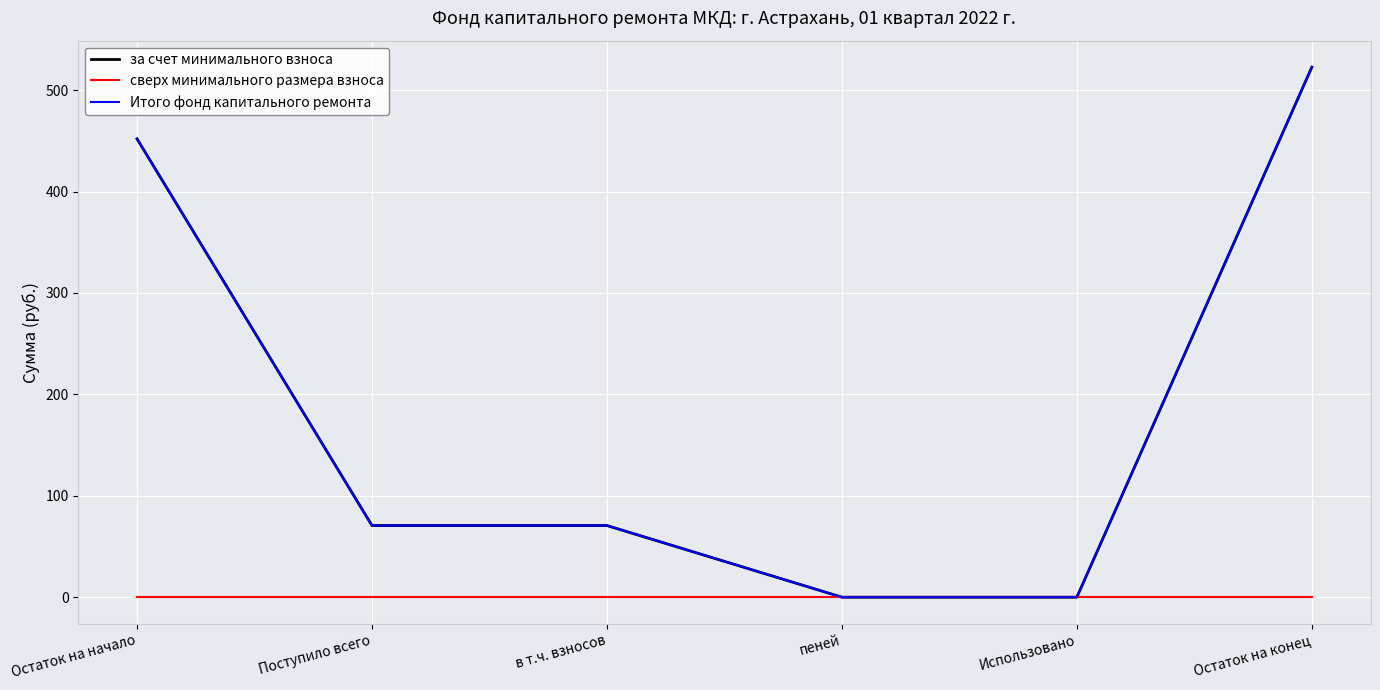

Does the chart have visible grid lines?

Yes